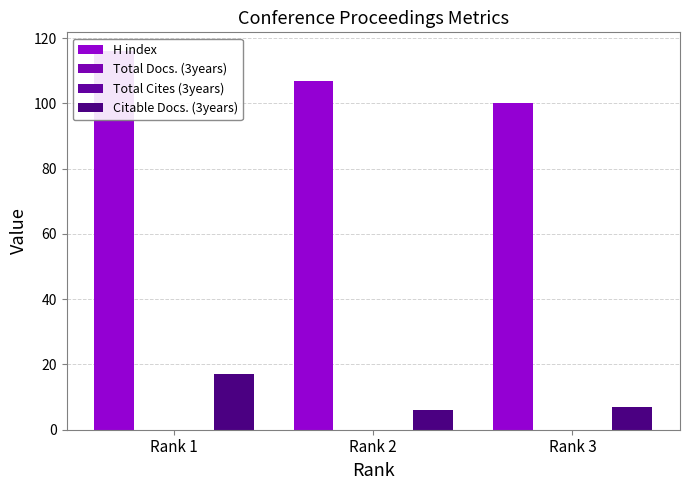

Which series has the largest total across all categories?

H index